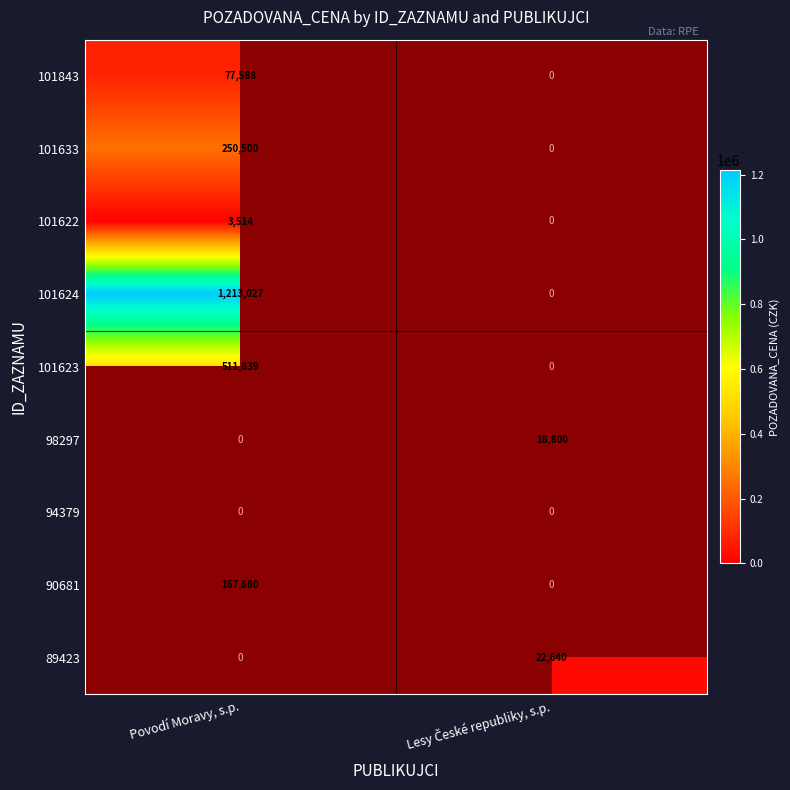

The 101843 series shows 38973 at Povodí Moravy, s.p.. True or false?

False